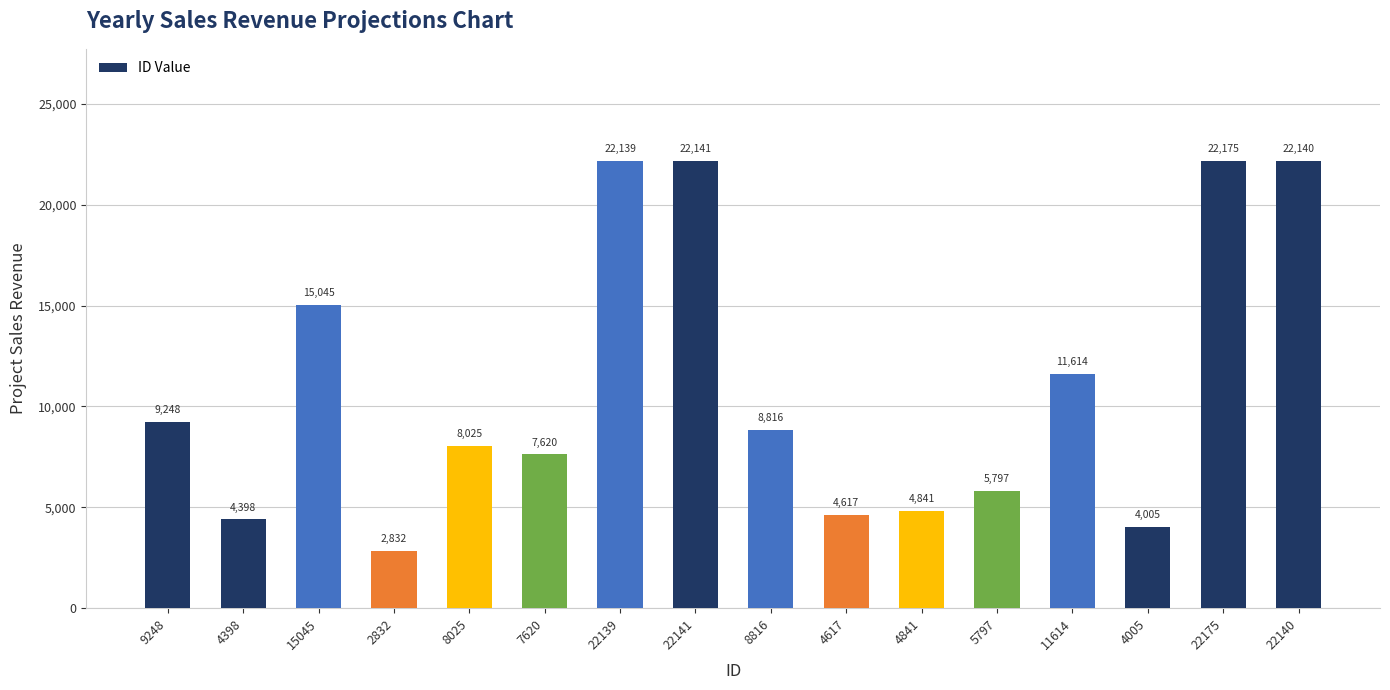

Rank the categories by value from highest to lowest.

22175, 22141, 22140, 22139, 15045, 11614, 9248, 8816, 8025, 7620, 5797, 4841, 4617, 4398, 4005, 2832